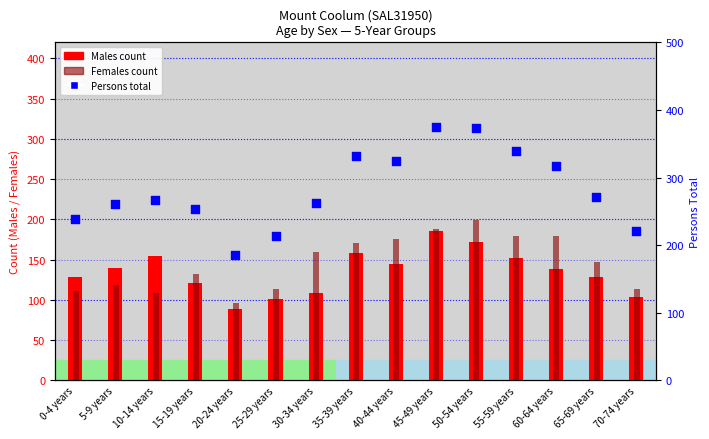

What is the total value across all series at 5-9 years?

520